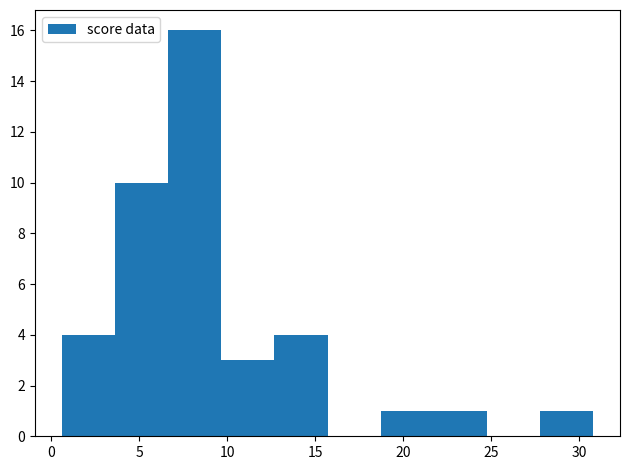

Reading left to right, list every bar in this chart as the range it spans on the x-axis followed by its height. Neither the bar edges nor the heights are printed on the chart, so give them approximately, as read against the axes.

0.5 to 3.5: 4
3.5 to 6.5: 10
6.5 to 9.5: 16
9.5 to 12.5: 3
12.5 to 15.5: 4
15.5 to 18.5: 0
18.5 to 21.5: 1
21.5 to 25.0: 1
25.0 to 28.0: 0
28.0 to 31.0: 1